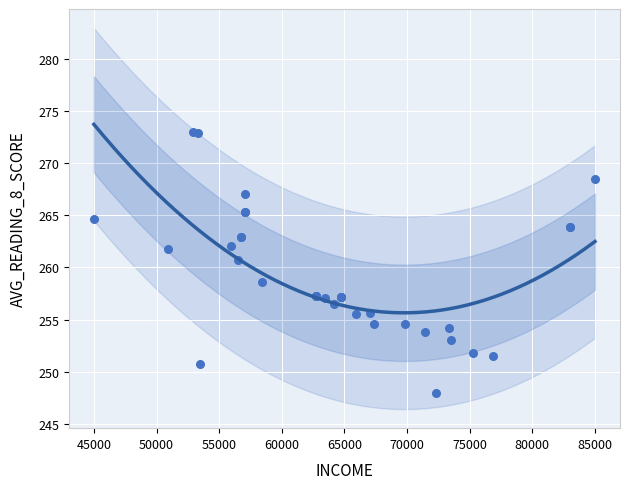

What Y value in the scatter plot is closest to 260?

260.7